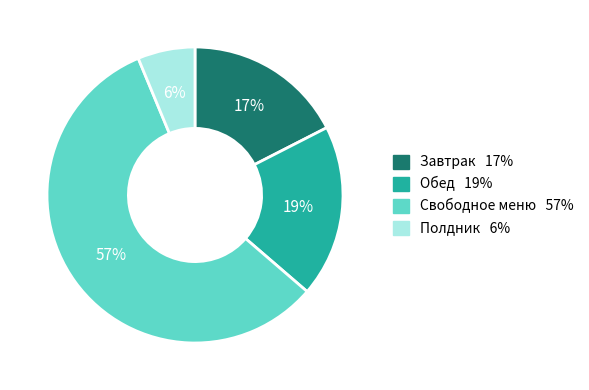

Is there a majority slice in this chart?

Yes